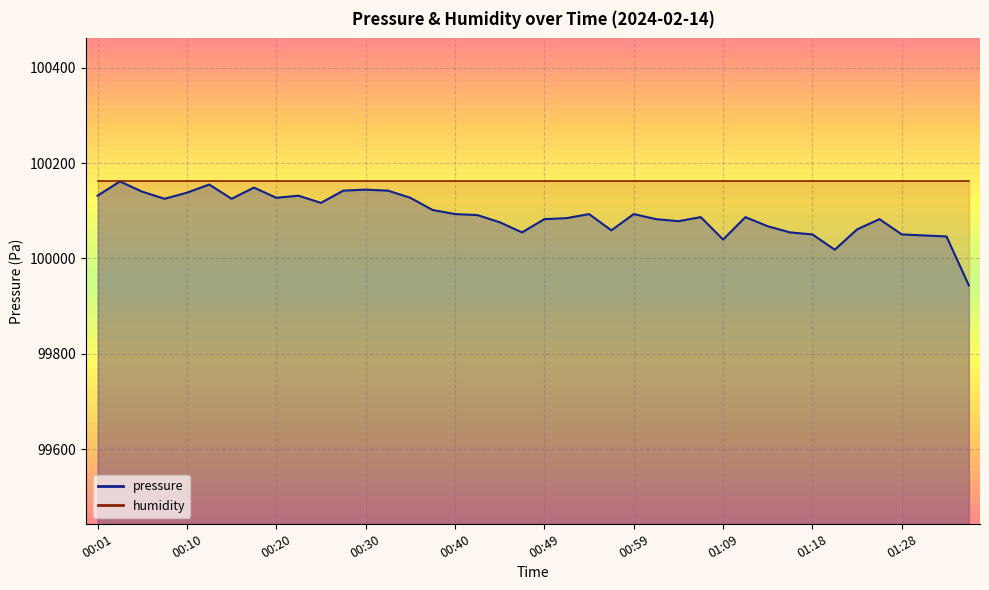

True or false: the data shows 164380.9 at 01:09.

False